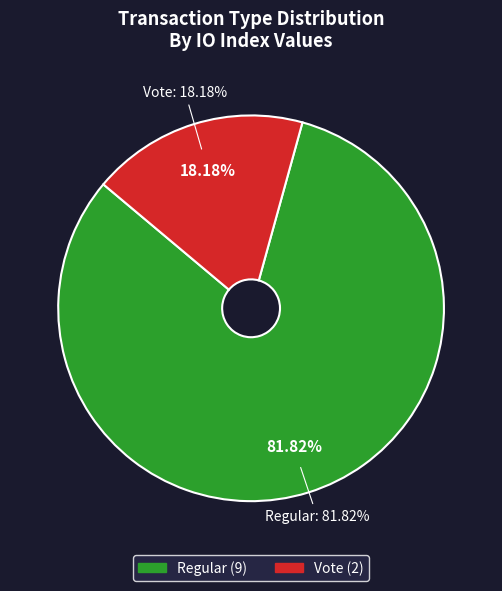

Does Vote account for over 50% of the chart?

No